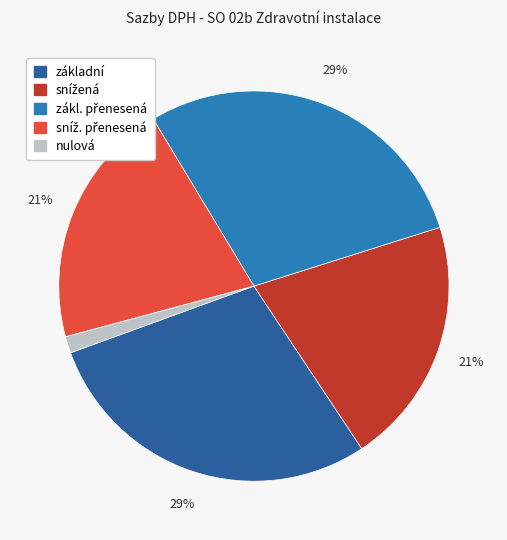

True or false: základní accounts for 29% of the total.

True